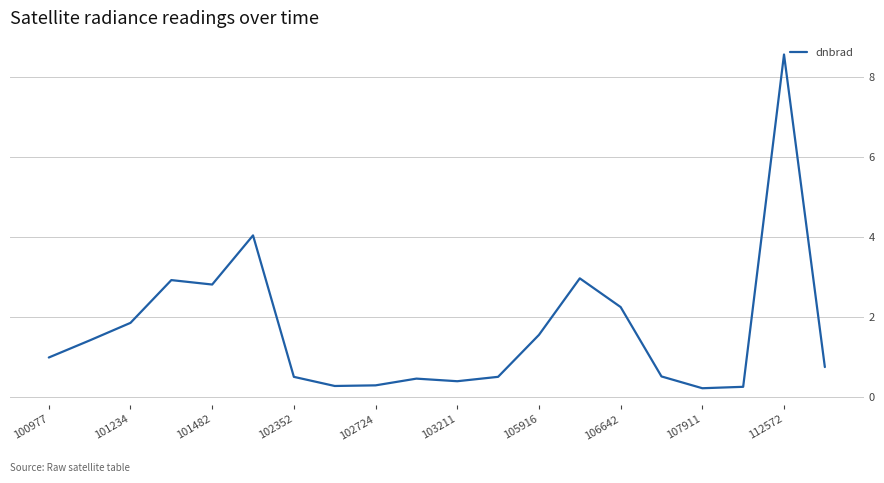

What is the difference between the maximum and minimum values?

8.4